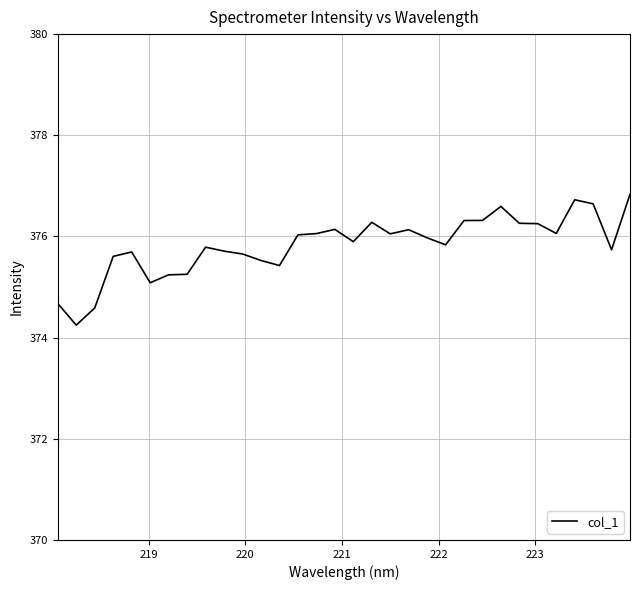

What is the difference between the maximum and minimum values?

2.6